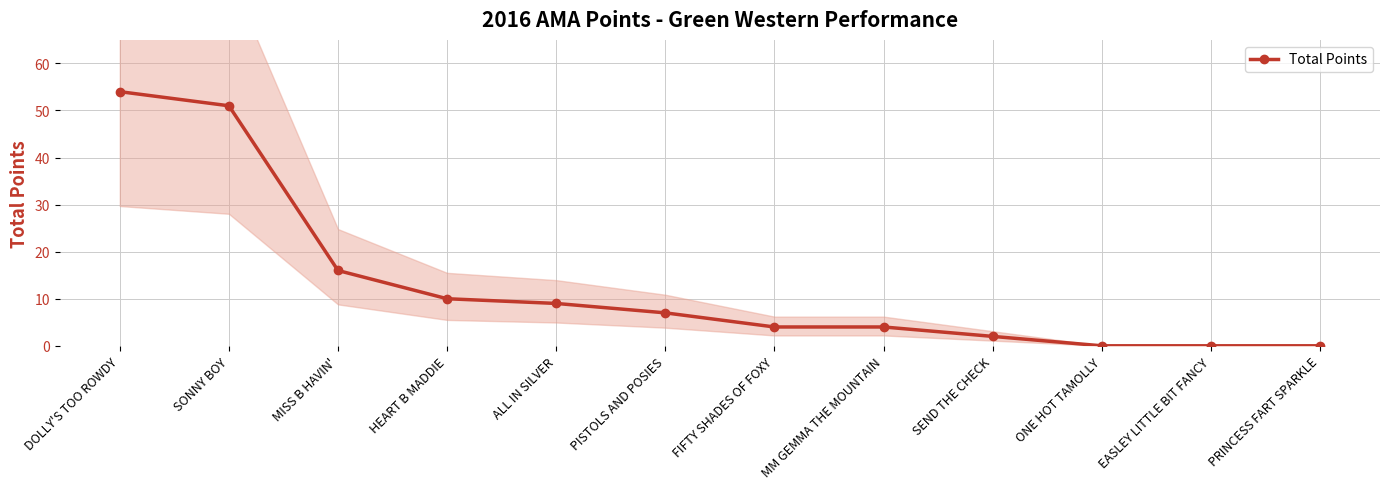

What is the change in value from HEART B MADDIE to MM GEMMA THE MOUNTAIN?

-6